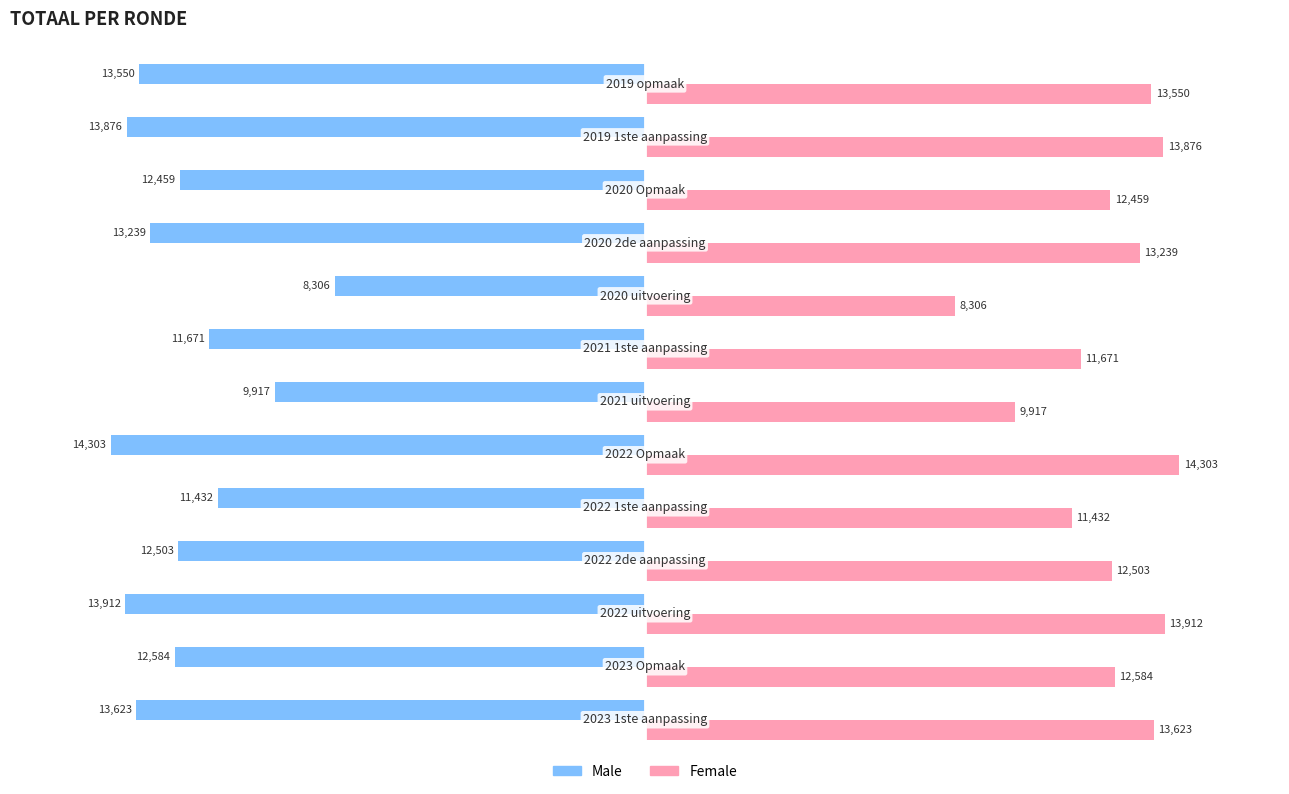

What is the average value of the Female series?

12413